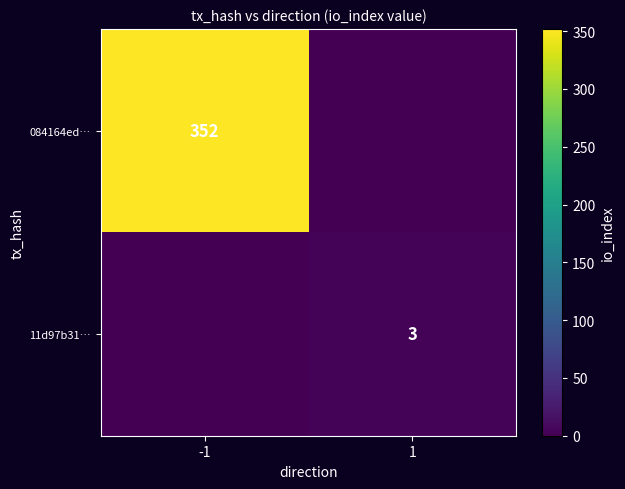

True or false: 11d97b31… has a value of 1 at 1.

False